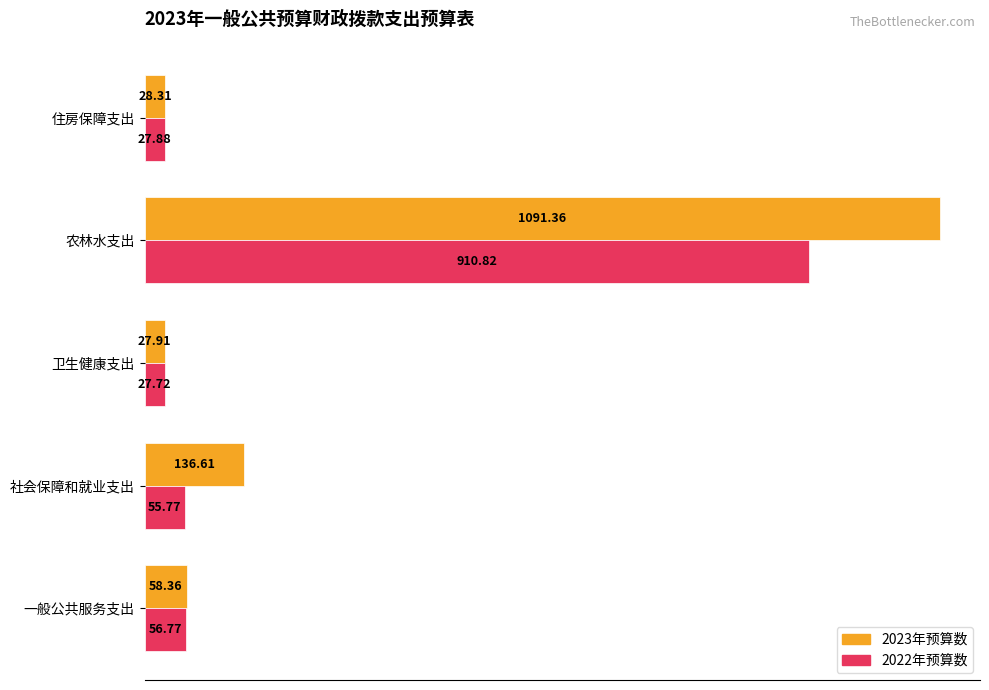

Which series changed the most between 一般公共服务支出 and 住房保障支出?

2023年预算数